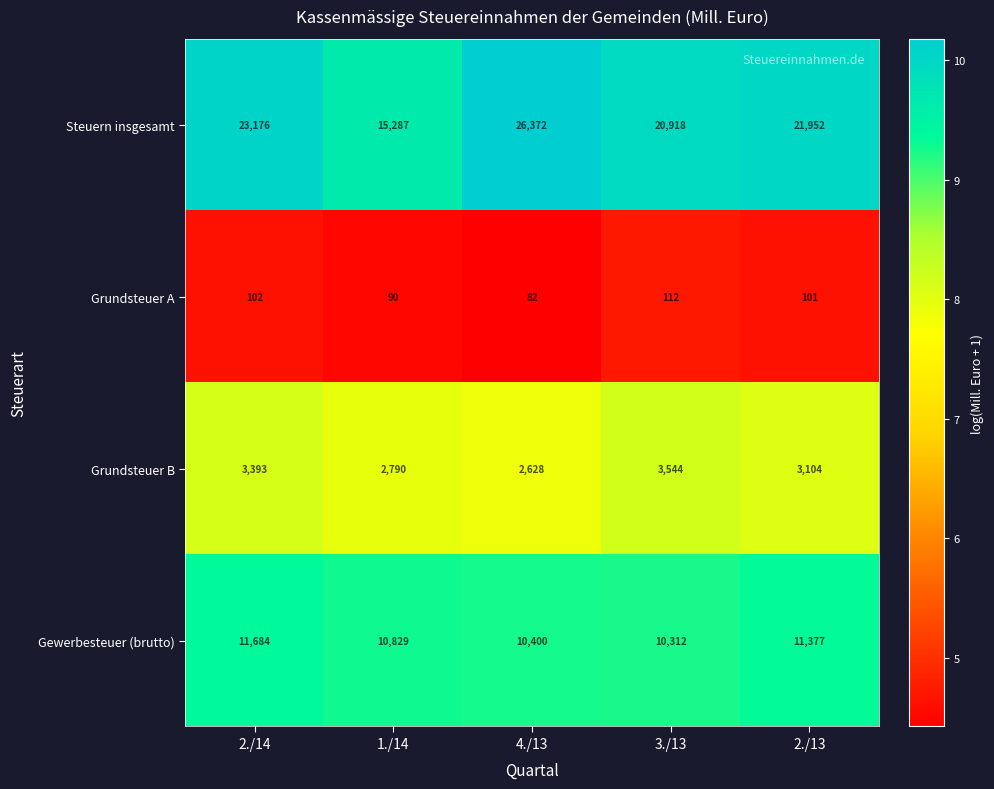

What is the minimum value shown in the chart?

82